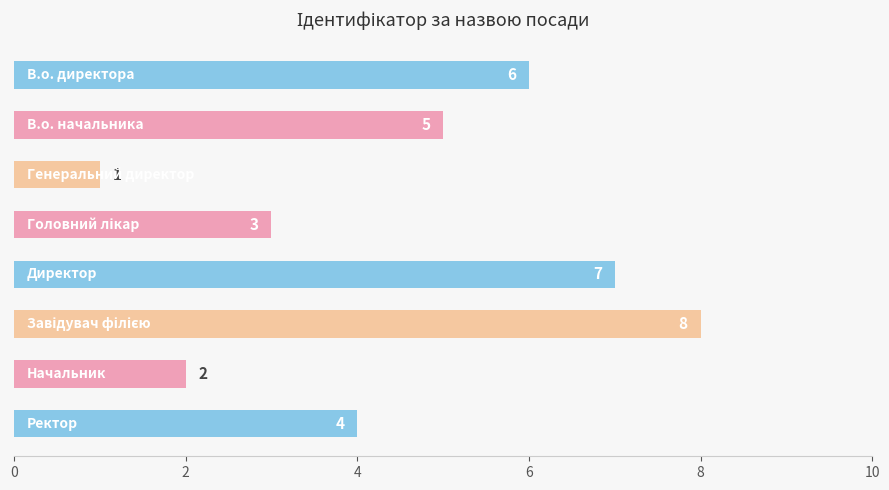

What is the sum of all values?

36